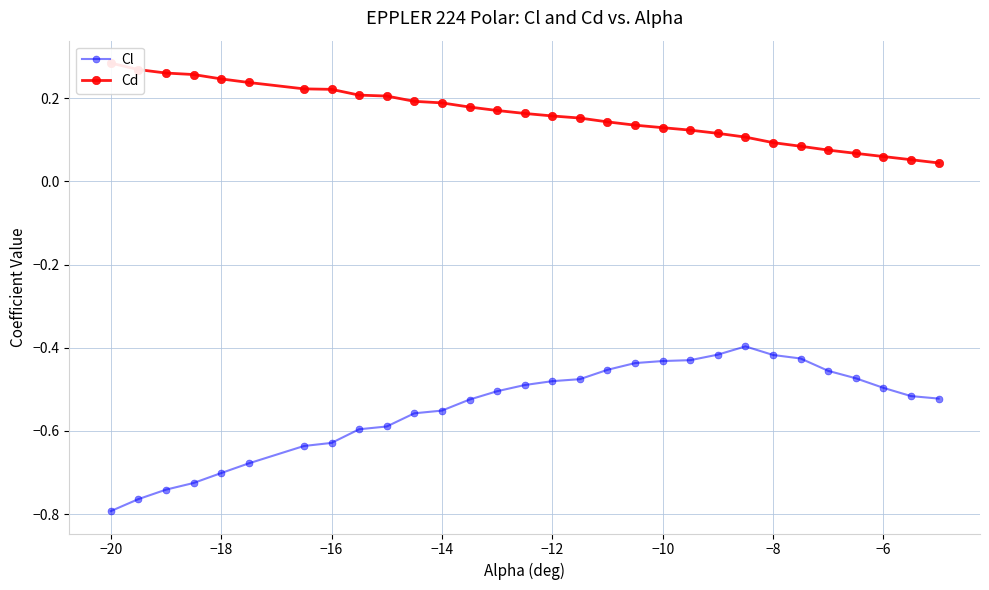

Rank the series by their maximum value, from highest to lowest.

Cd, Cl